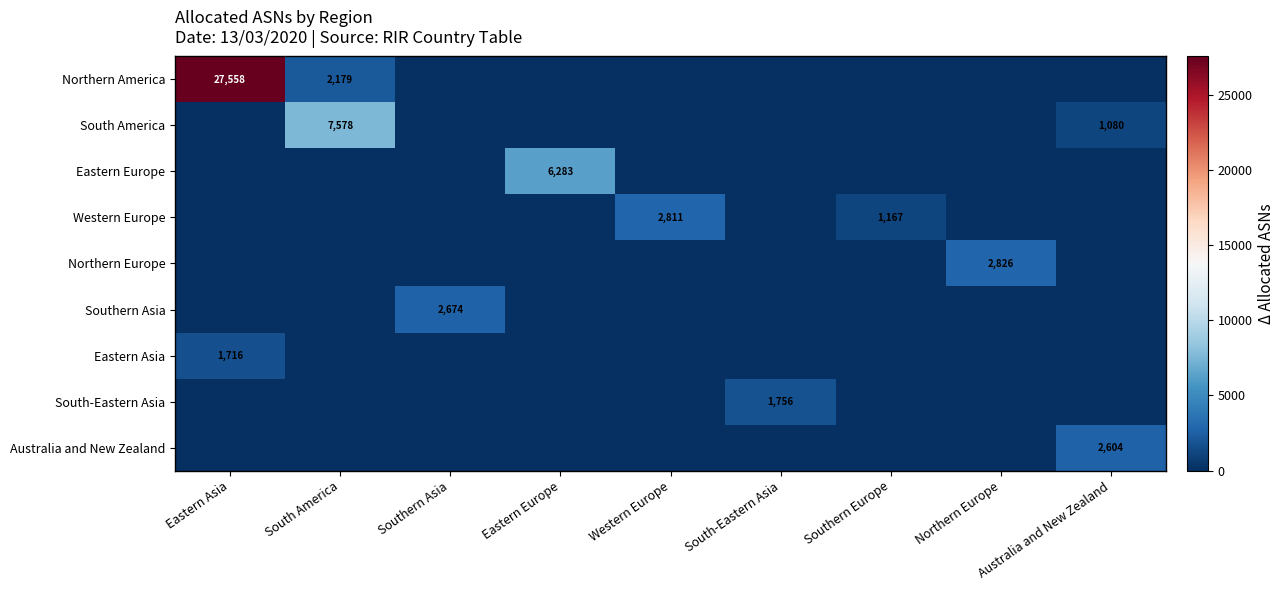

The value of Southern Asia at Southern Asia is 4185. True or false?

False